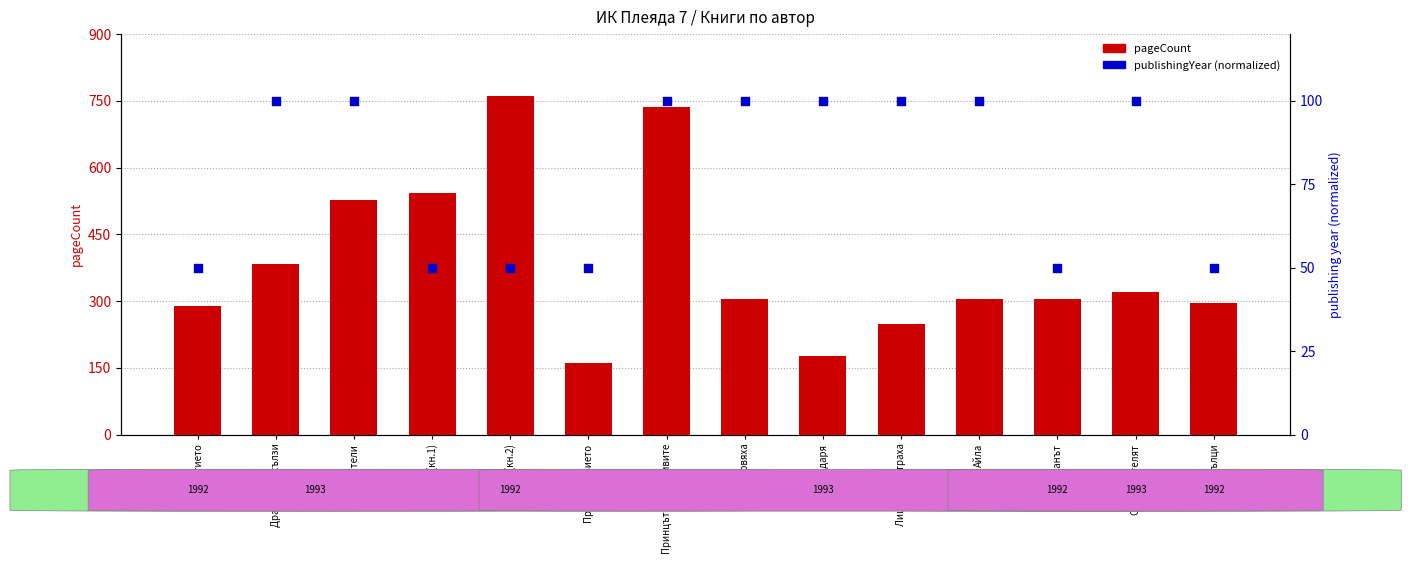

Which series has the largest total across all categories?

pageCount